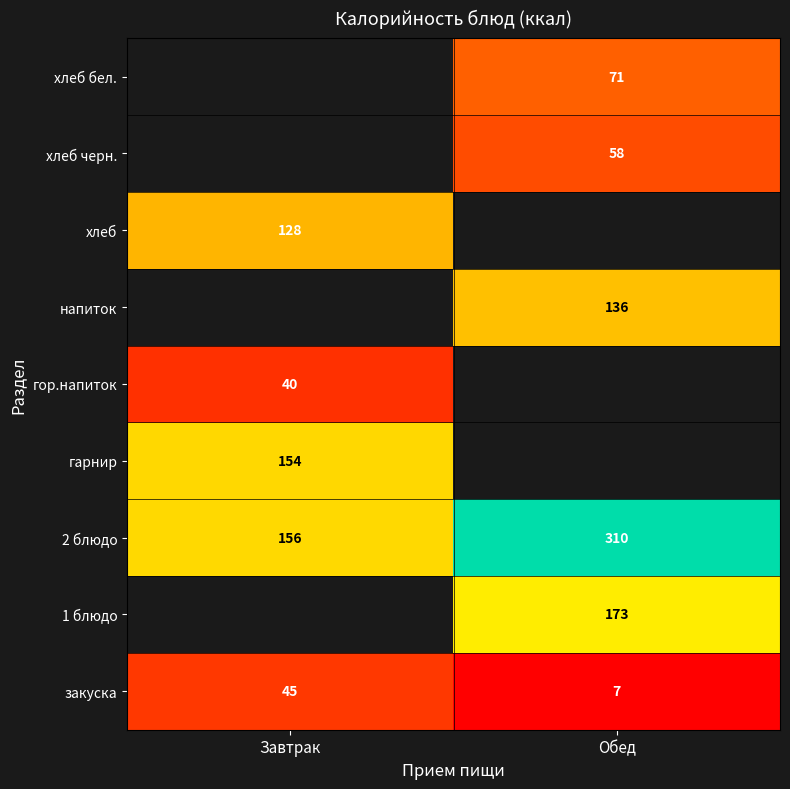

How many distinct data groups are displayed?

9